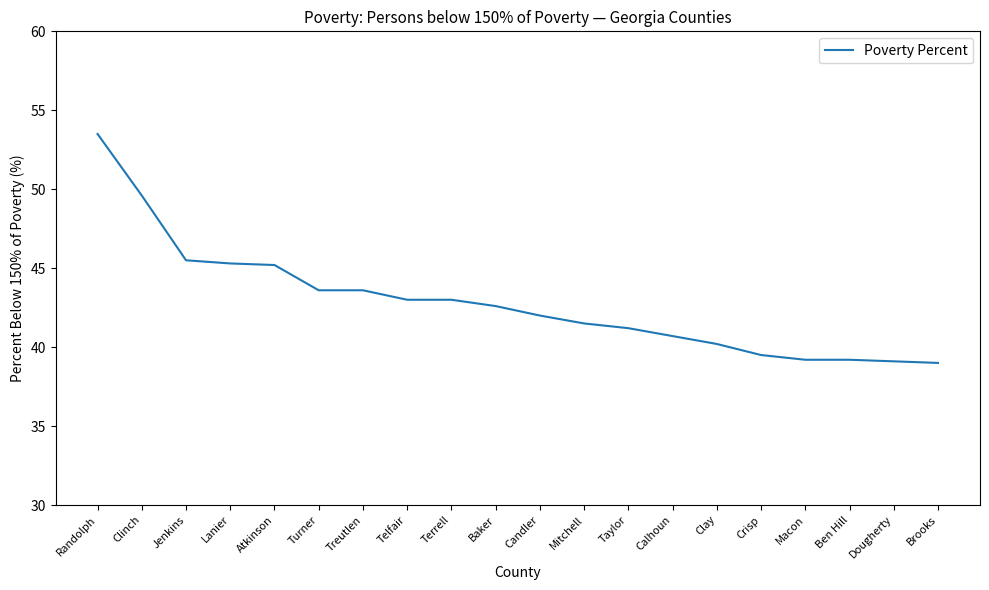

How many lines are shown in the chart?

1